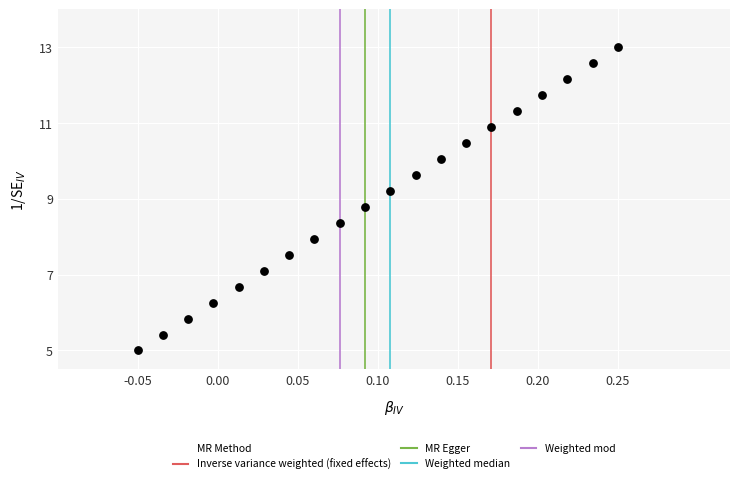

What is the range of Y values (max minus min)?

8.0